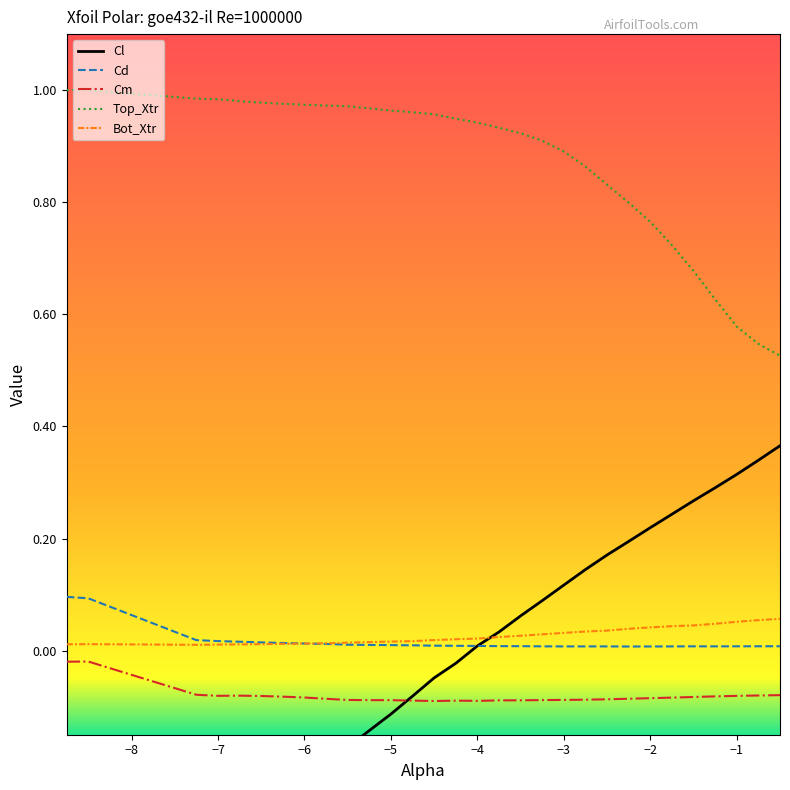

The value of Cm at −5 is -0.1. True or false?

True